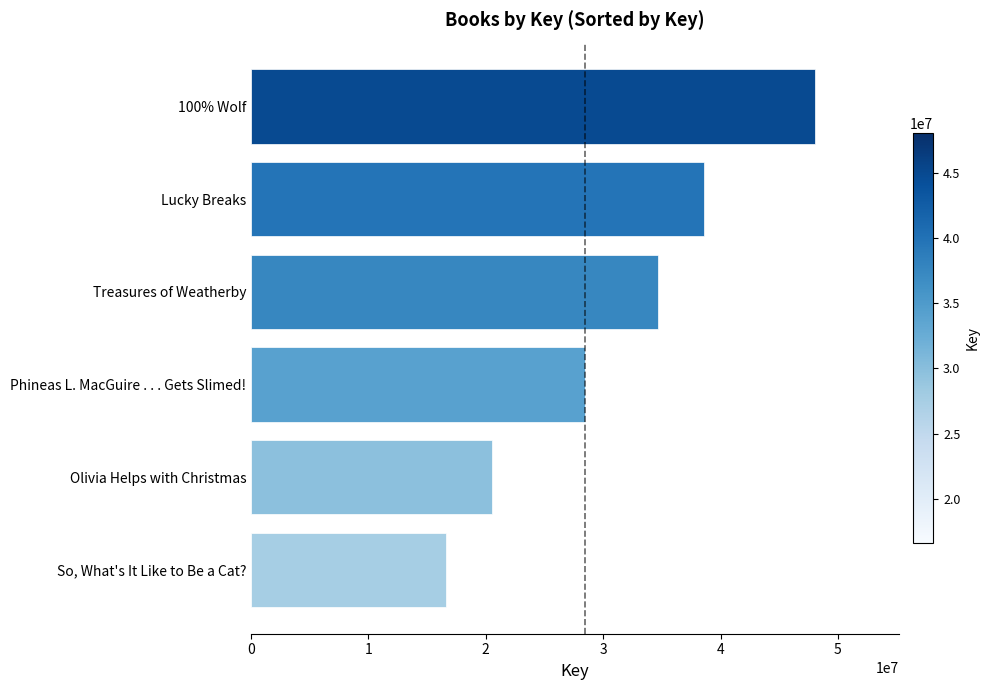

What is the average value?

31151469